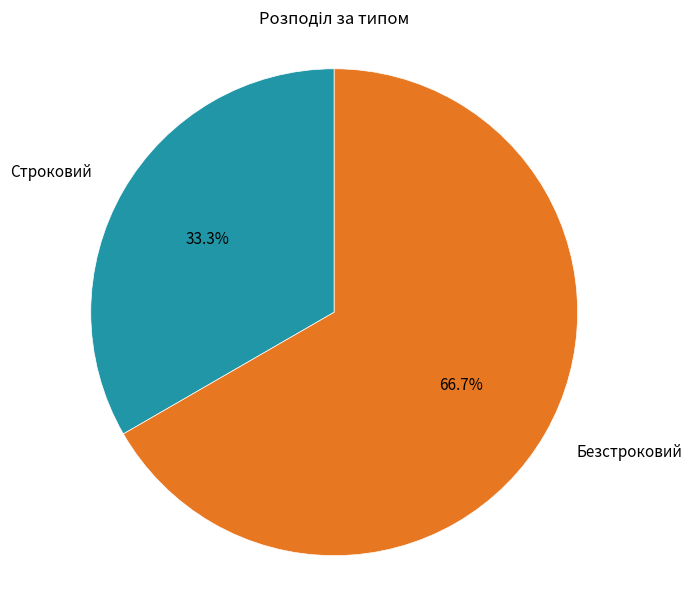

Between Безстроковий and Строковий, which is larger?

Безстроковий